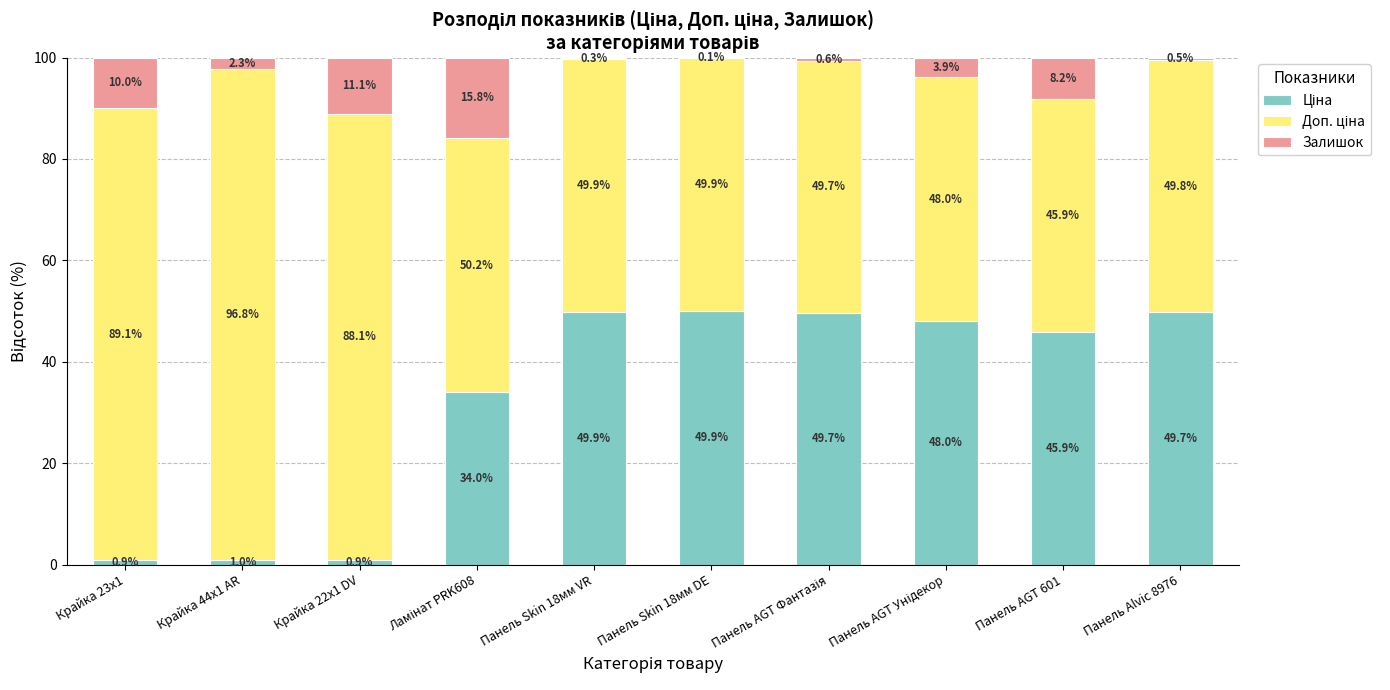

Are the bars horizontal?

No